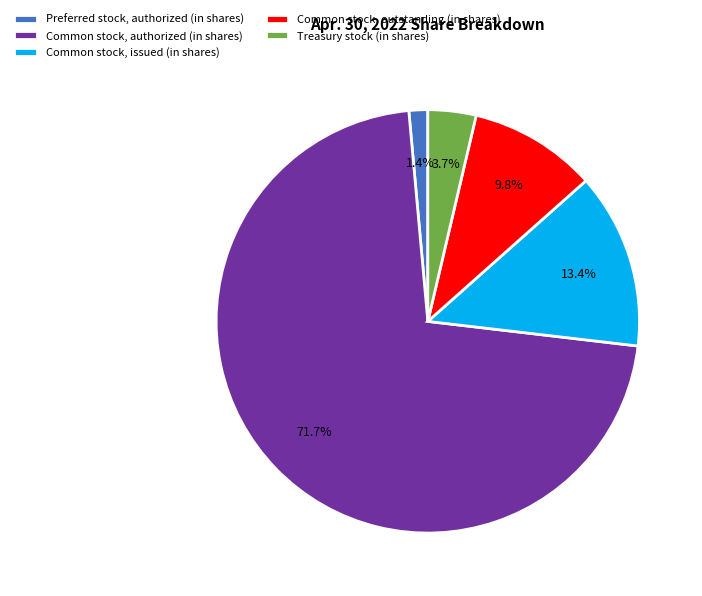

Which category has the biggest portion of the pie?

Common stock, authorized (in shares)